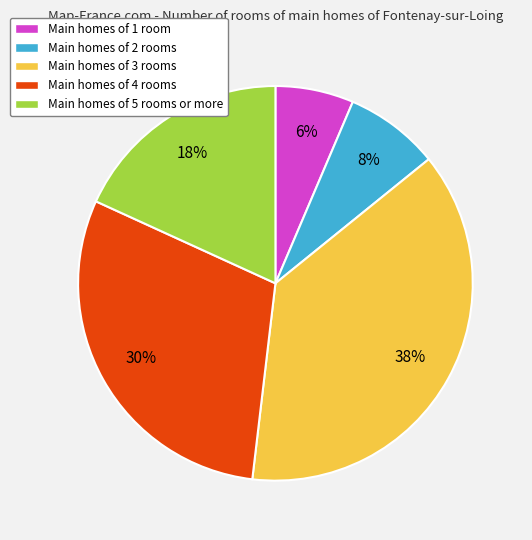

Rank the categories by value from highest to lowest.

Main homes of 3 rooms, Main homes of 4 rooms, Main homes of 5 rooms or more, Main homes of 2 rooms, Main homes of 1 room